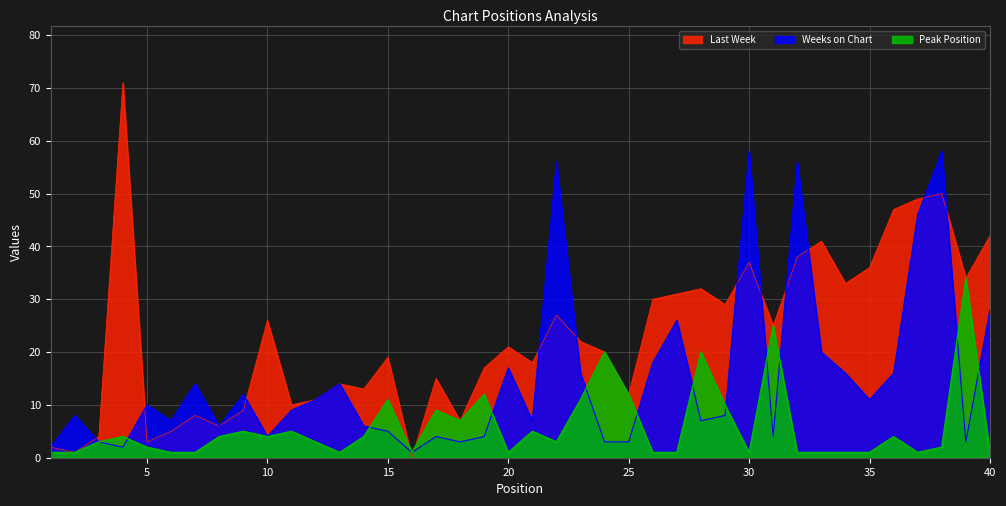

The Weeks on Chart series shows 5 at 11. True or false?

False